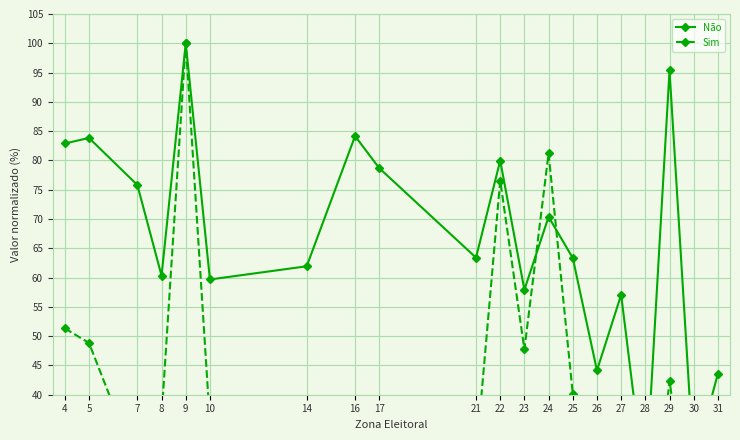

After their last crossing, which series has the higher values: Sim or Não?

Não